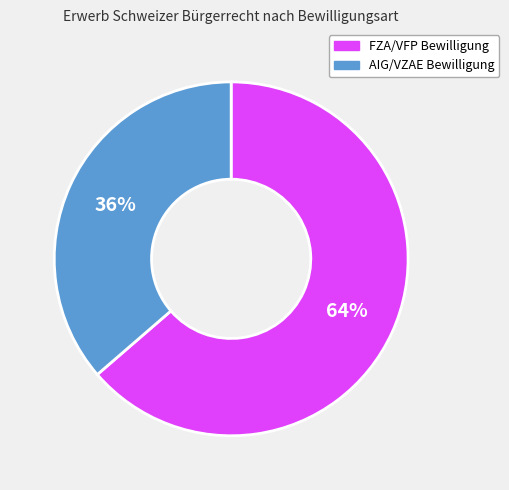

Is there any slice that represents more than half of the pie?

Yes